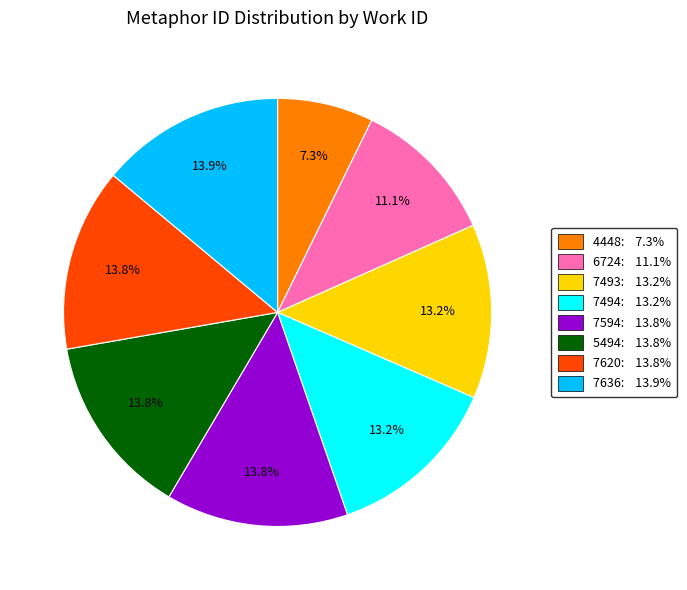

Is the sum of 7493 and 7620 greater than half?

No